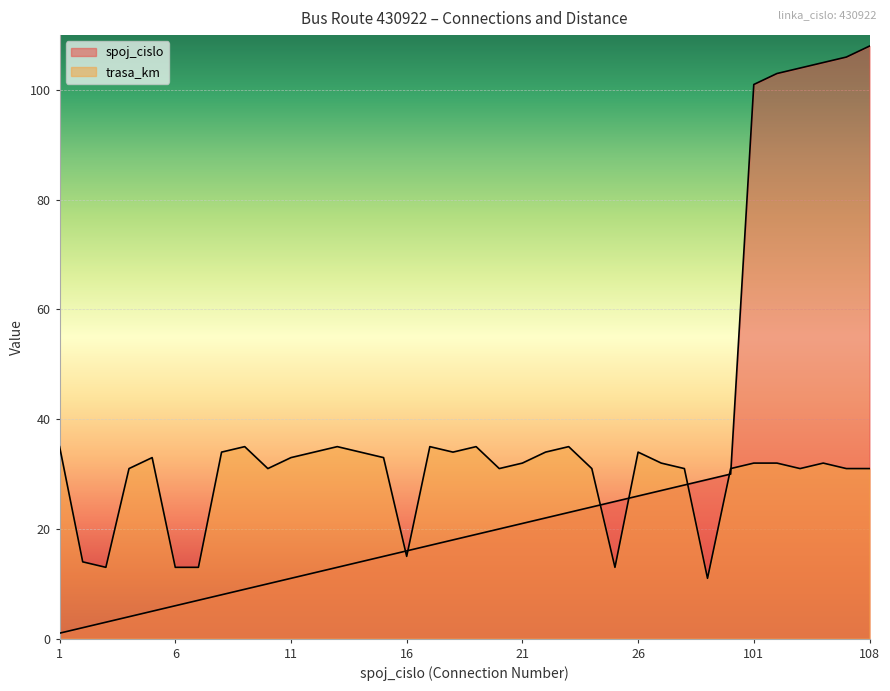

At which label does spoj_cislo reach its peak?

108